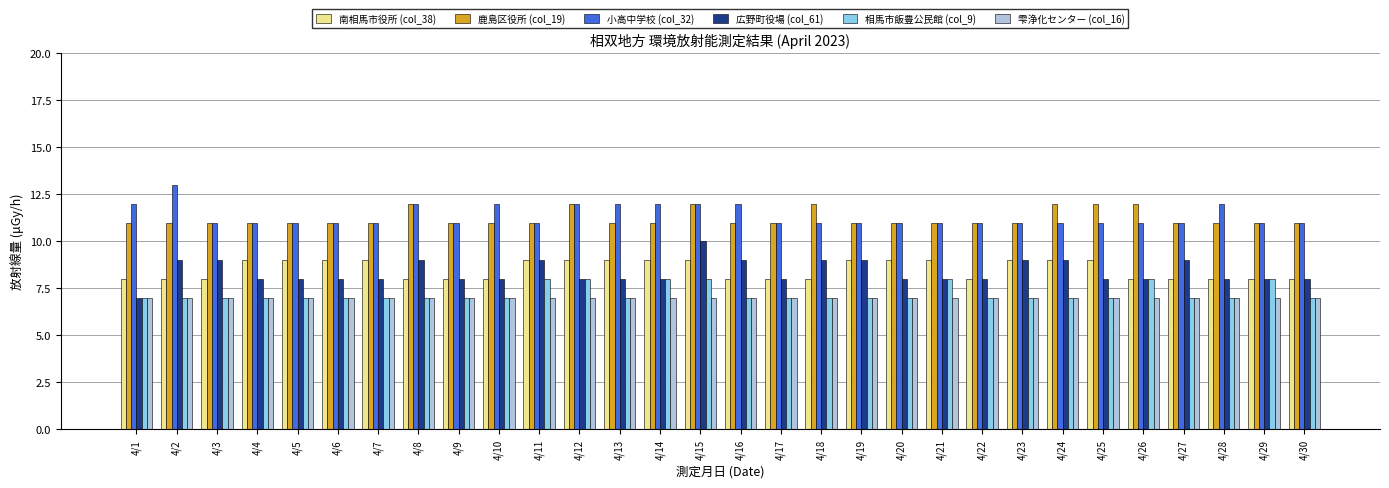

Are the bars grouped side by side (vs. stacked)?

Yes